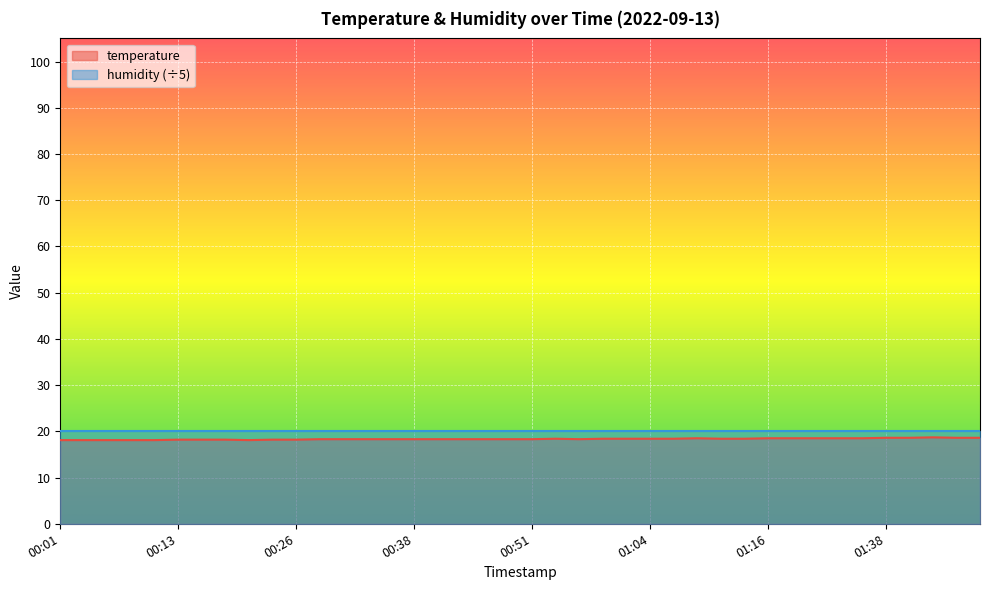

Reading right to left, extract all data points from this chart.

18.6	18.6	18.7	18.6	18.6	18.5	18.5	18.5	18.5	18.5	18.4	18.4	18.5	18.4	18.4	18.4	18.4	18.3	18.4	18.3	18.3	18.3	18.3	18.3	18.3	18.3	18.3	18.3	18.3	18.2	18.2	18.1	18.2	18.2	18.2	18.1	18.1	18.1	18.1	18.1